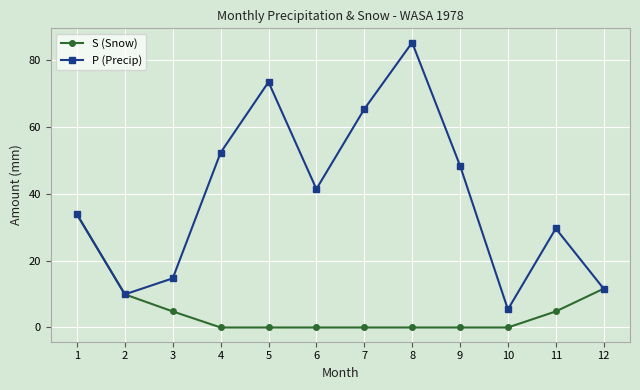

Reading left to right, list all the values displayed in this chart.

S (Snow): 1=33.8	2=9.9	3=4.8	4=0.0	5=0.0	6=0.0	7=0.0	8=0.0	9=0.0	10=0.0	11=4.8	12=11.6
P (Precip): 1=33.8	2=9.9	3=14.7	4=52.3	5=73.4	6=41.4	7=65.3	8=85.2	9=48.4	10=5.4	11=29.6	12=11.6